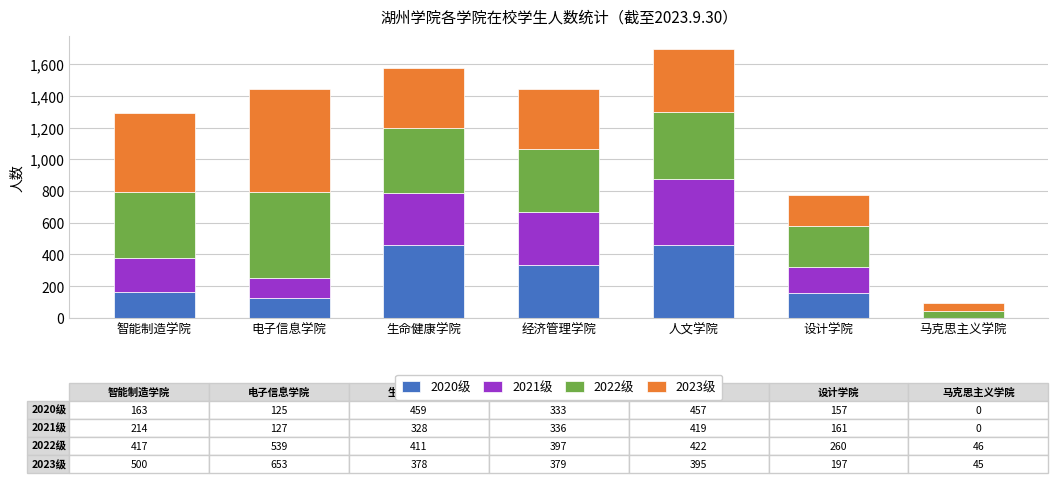

How many distinct data groups are displayed?

4